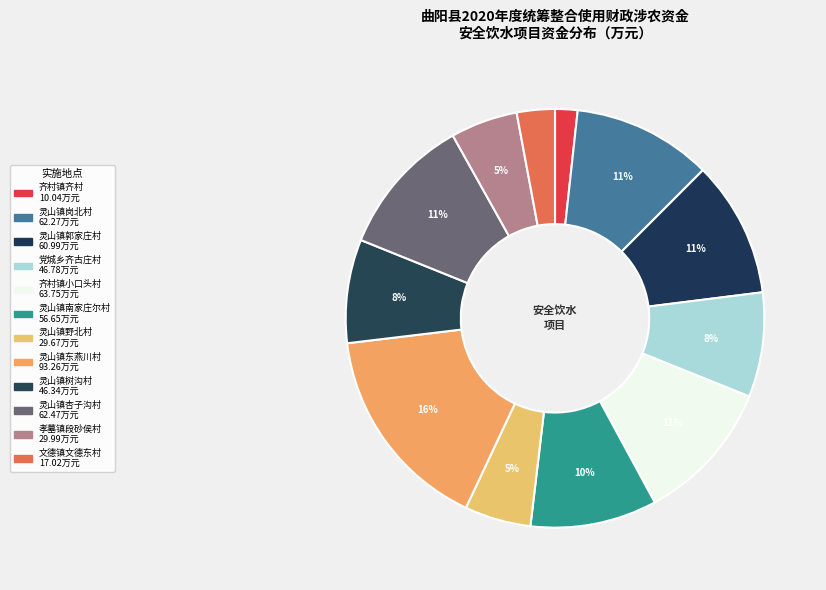

To the nearest percent, what is the combined percentage of 灵山镇杏子沟村 and 文德镇文德东村?

14%